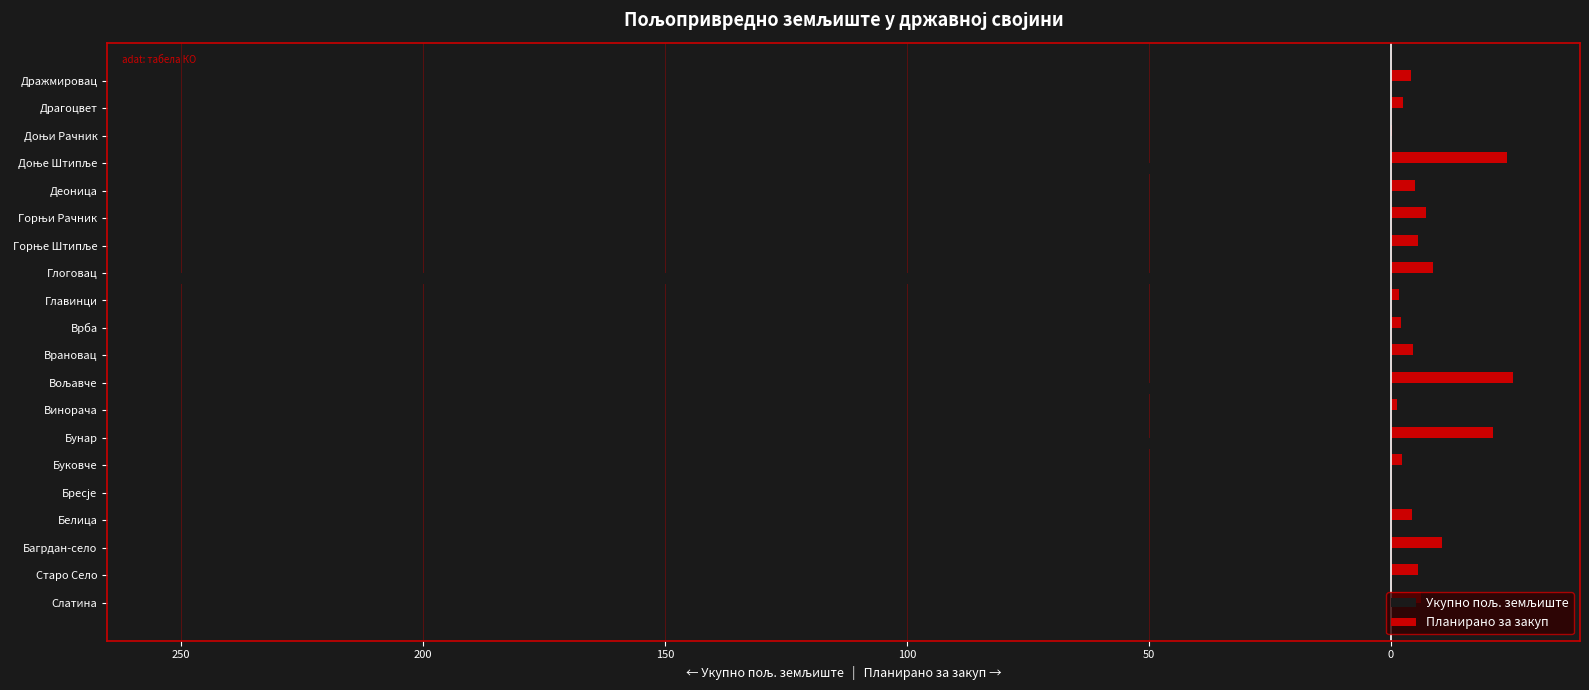

Which series has the largest total across all categories?

Планирано за закуп